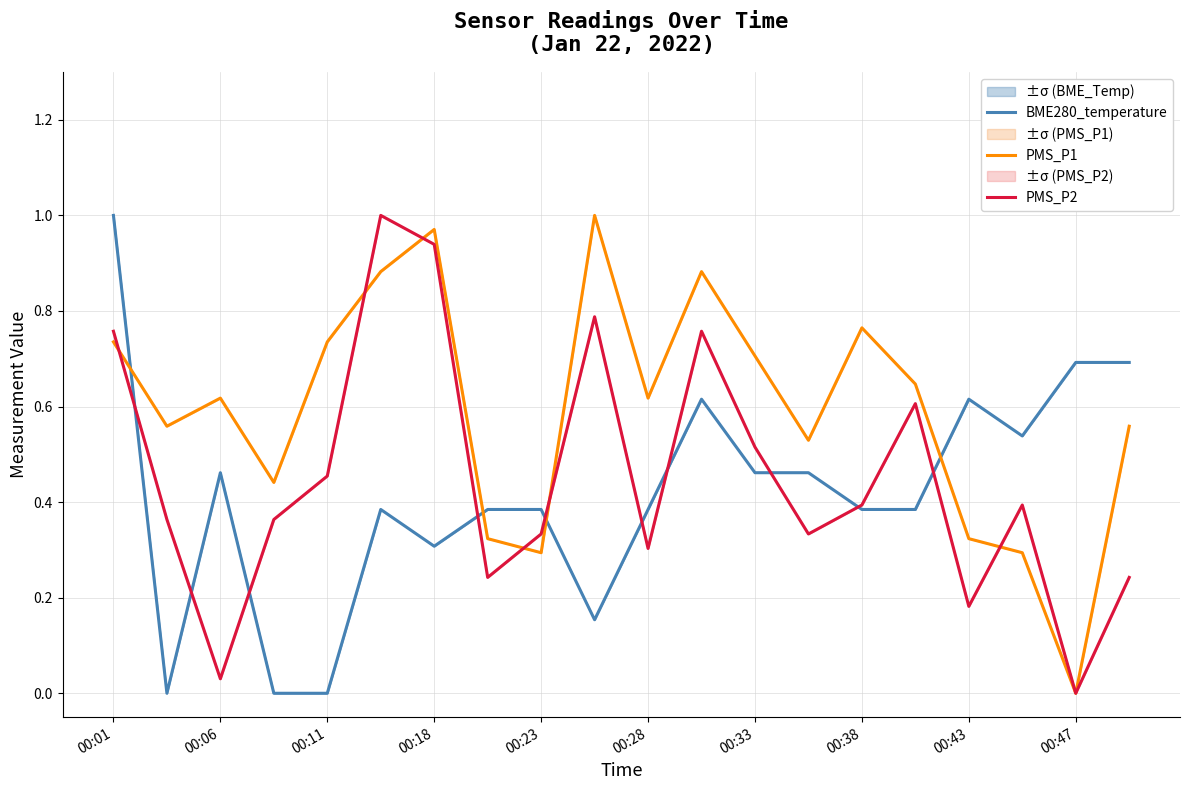

At which label does PMS_P2 reach its minimum?

00:47